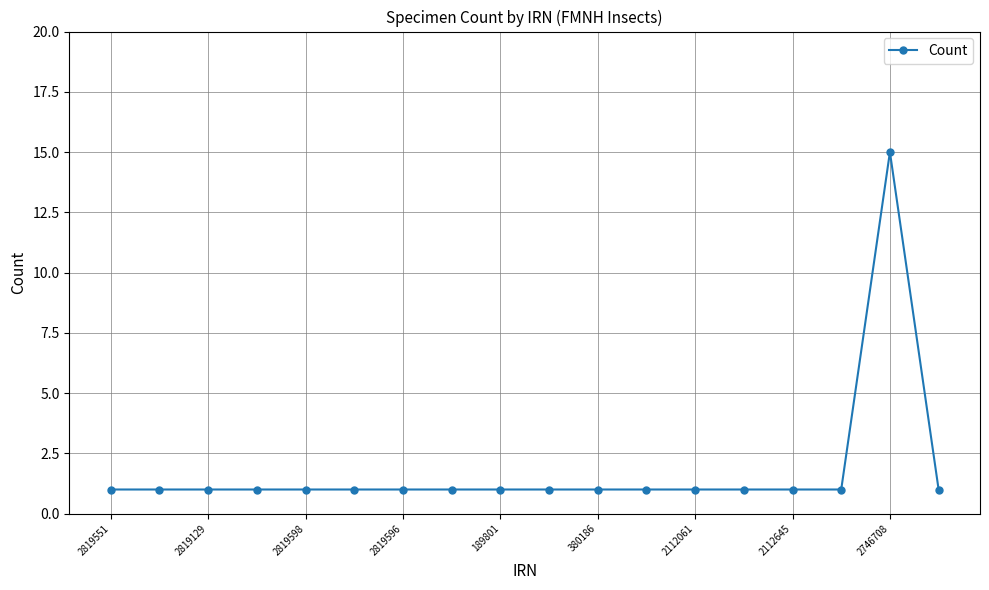

What is the maximum value shown in the chart?

15